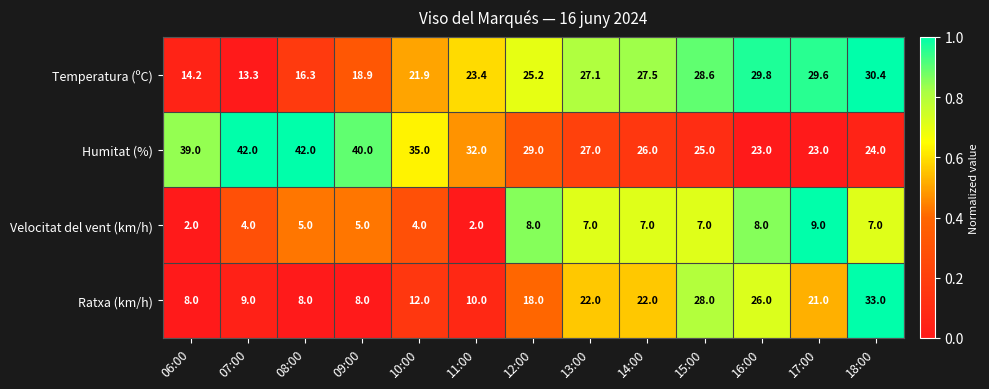

Which series has the largest range (max minus min)?

Ratxa (km/h)